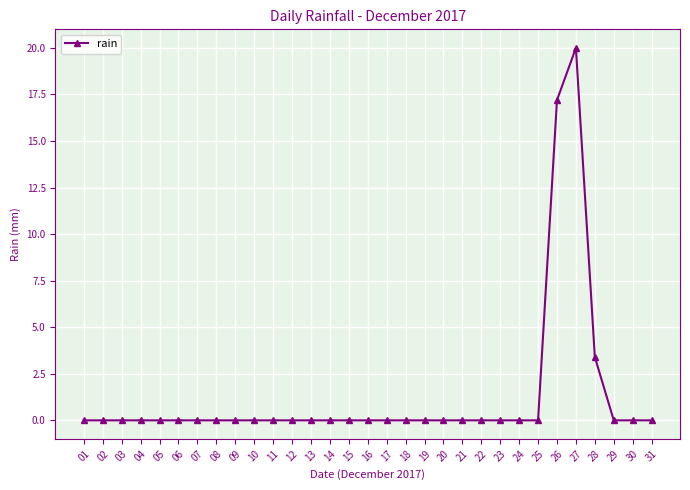

Which category has the highest value across all series?

27